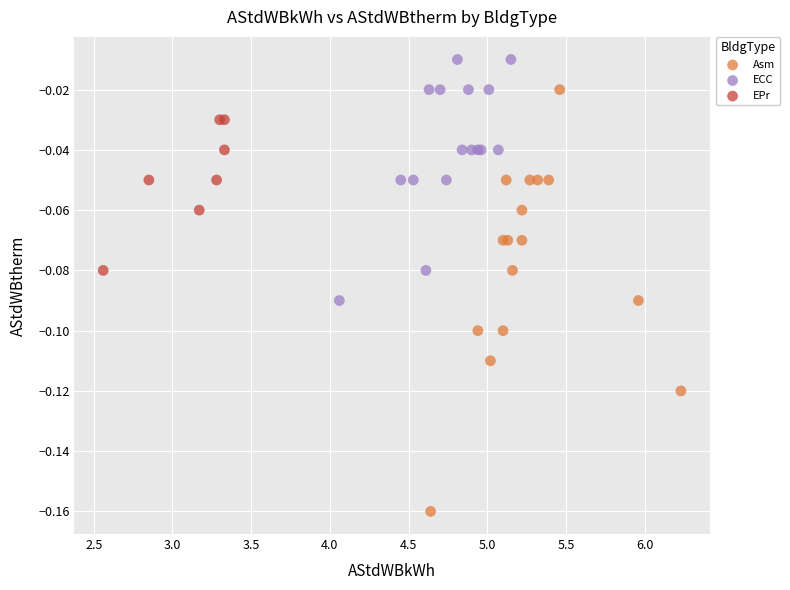

Which series reaches the minimum Y coordinate?

Asm